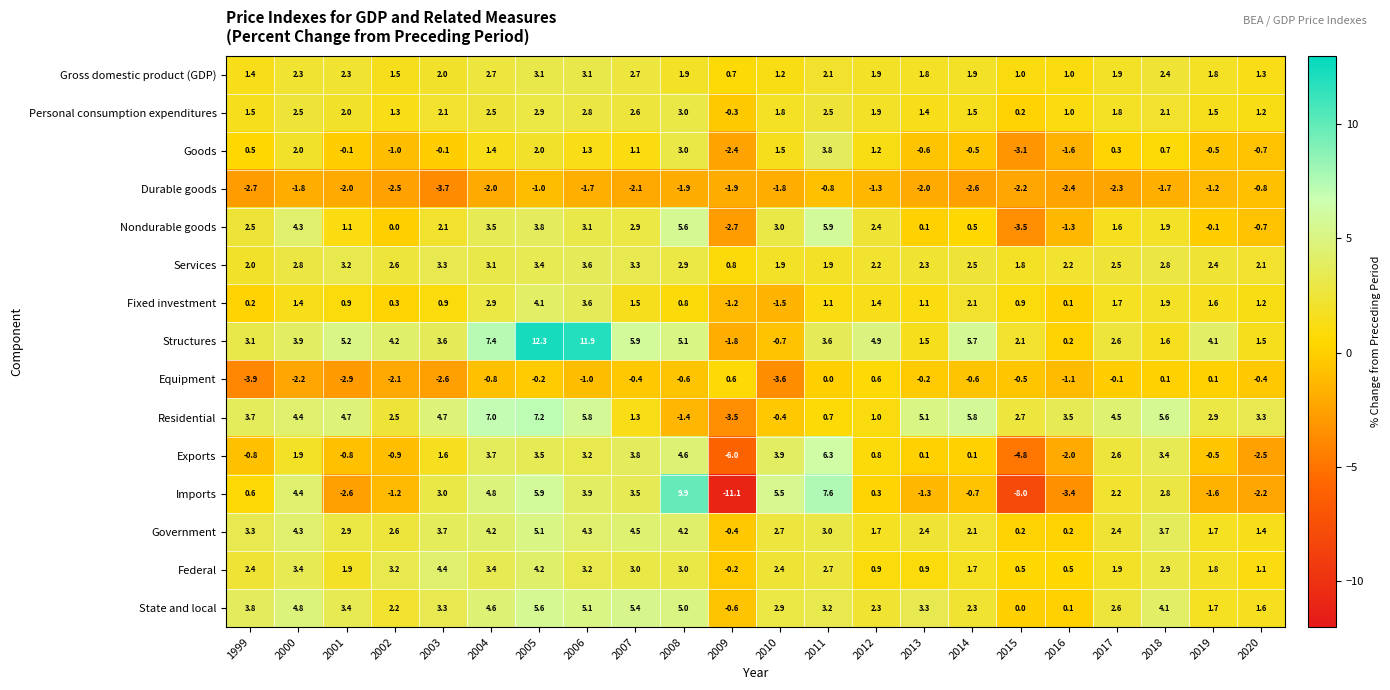

The value of Personal consumption expenditures at 2008 is 4.7. True or false?

False